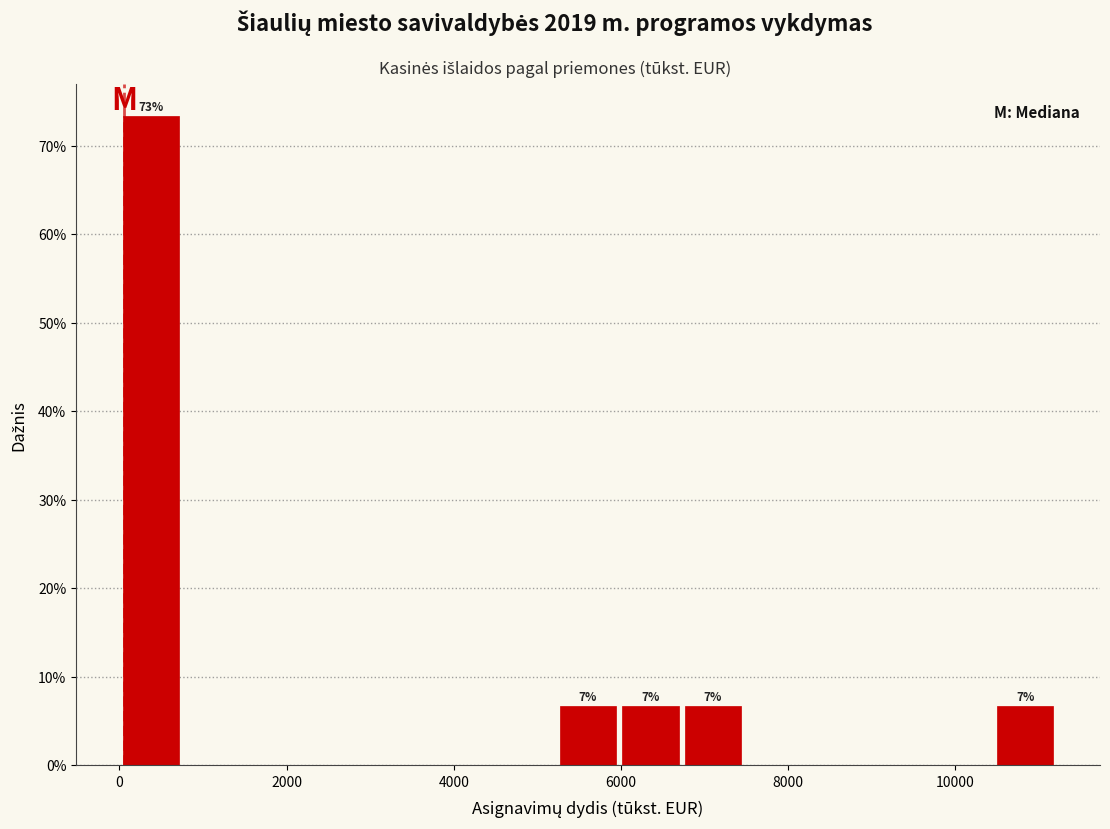

Around what value on the x-axis is the tallest bar? Give the approximate position of its centre, as read against the axis.

400